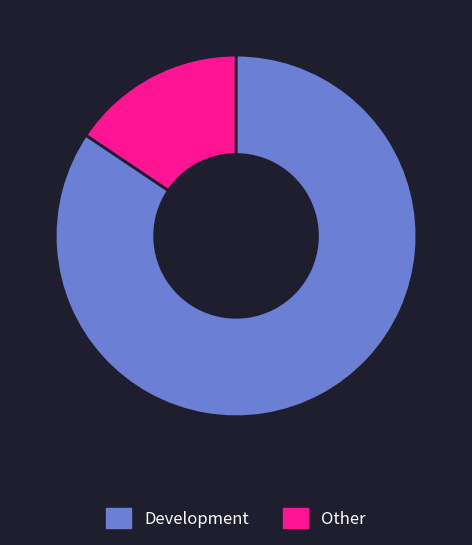

Rank the categories by value from lowest to highest.

Other, Development